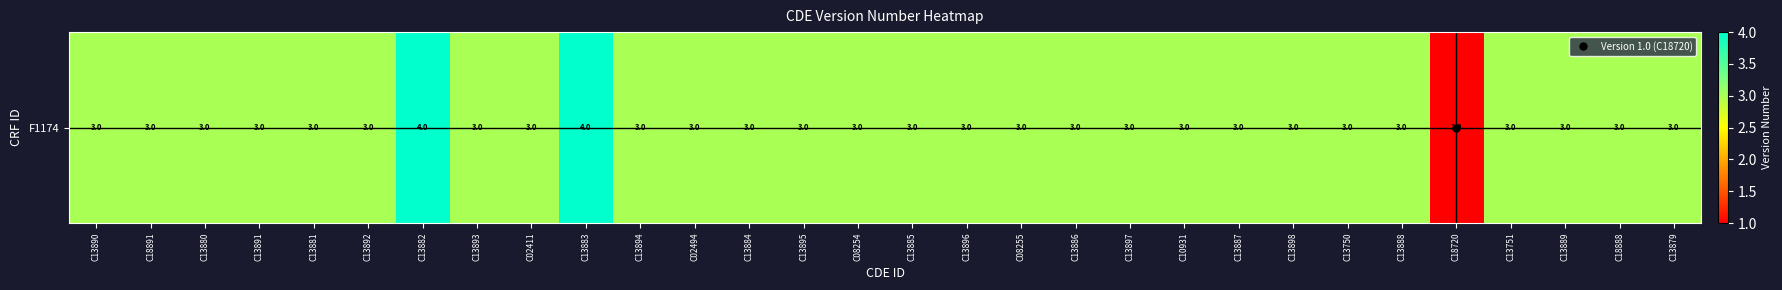

Where is the data nearest to the value 2?

C13890